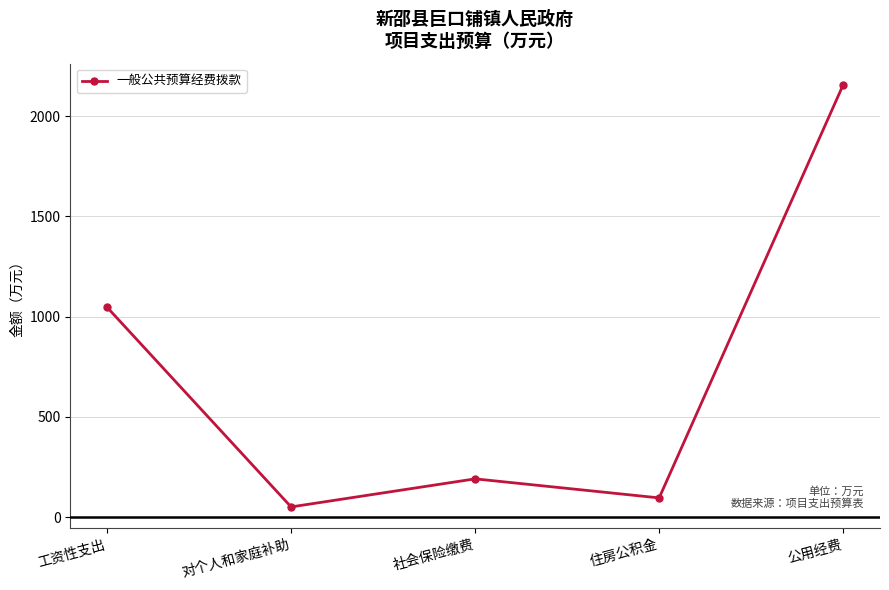

What is the ratio of the value at 社会保险缴费 to the value at 对个人和家庭补助?

3.7